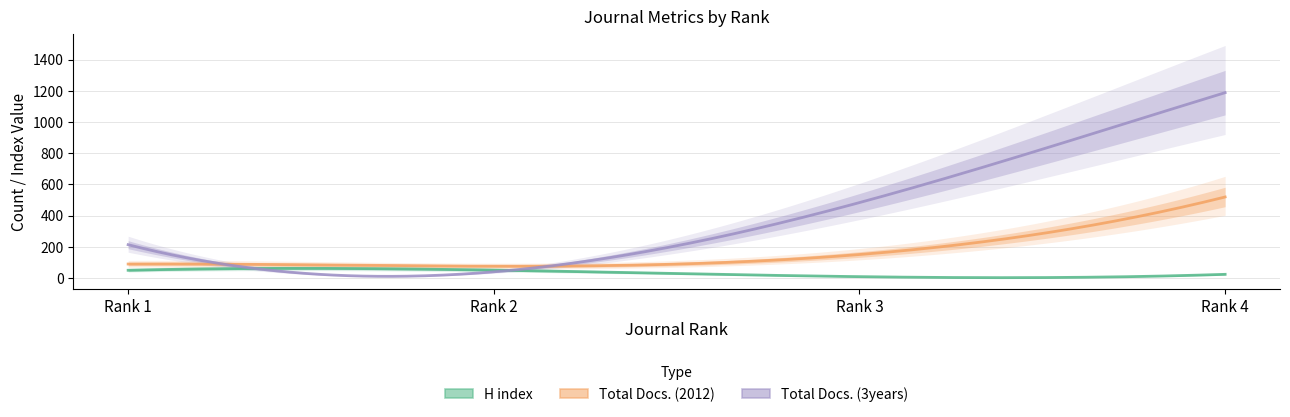

True or false: Total Docs. (2012) and Total Docs. (3years) cross at least once.

True